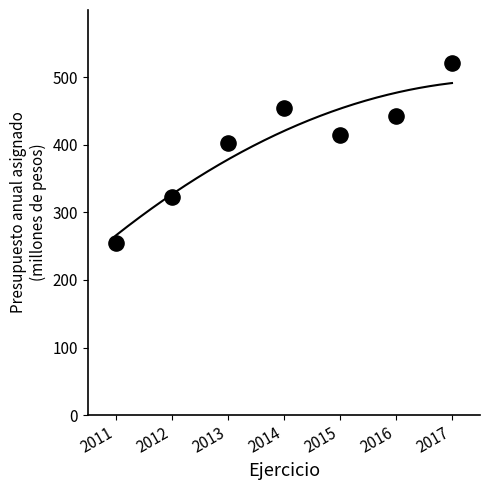

What is the range of X values (max minus min)?

6.0